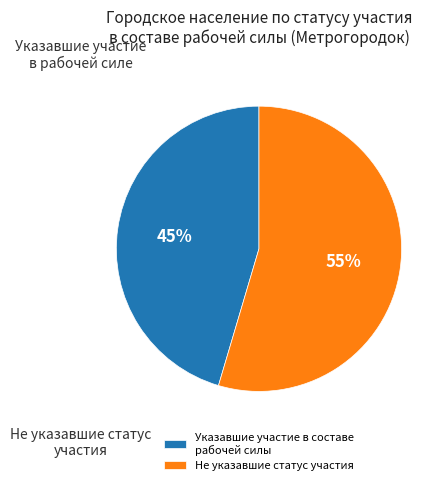

What percentage is the Указавшие участие в составе рабочей силы slice, to the nearest percent?

45%